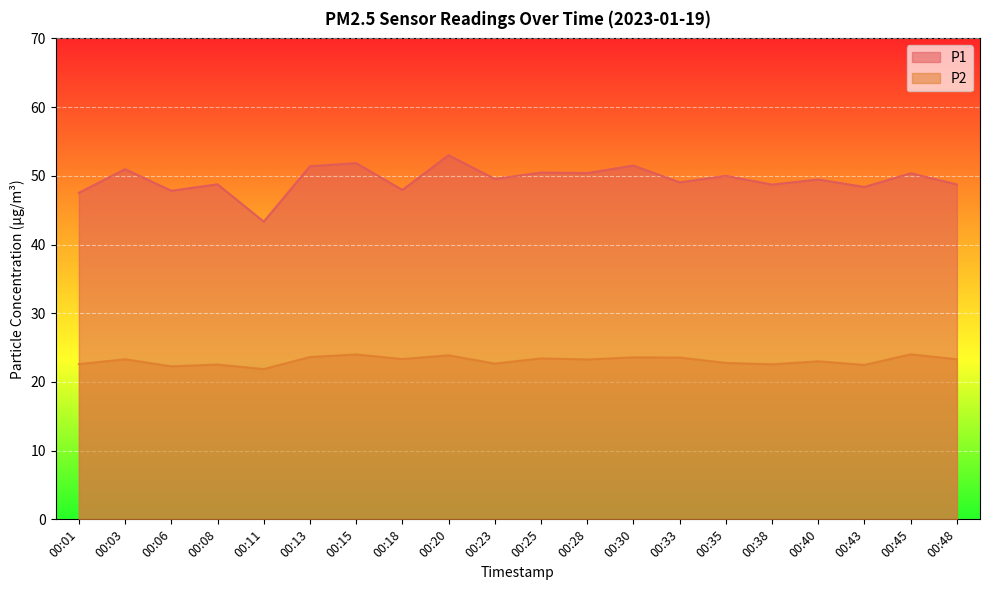

What is the average value of the P2 series?

23.1